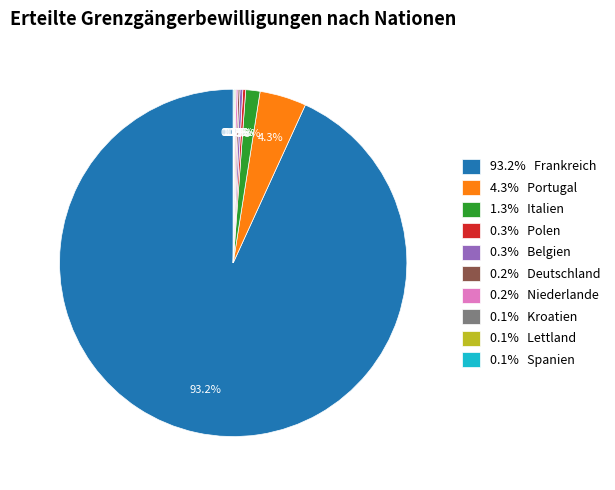

What is the largest slice in the pie chart?

93.2% Frankreich